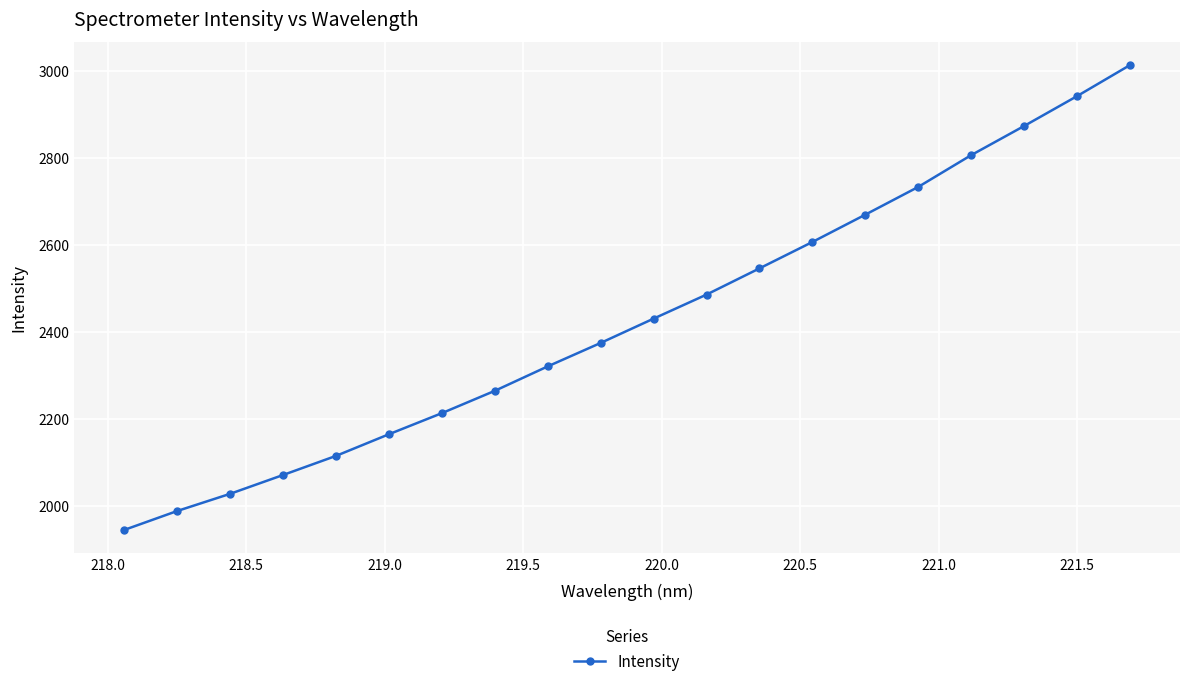

What is the value of the 17th point from the left?

2805.7